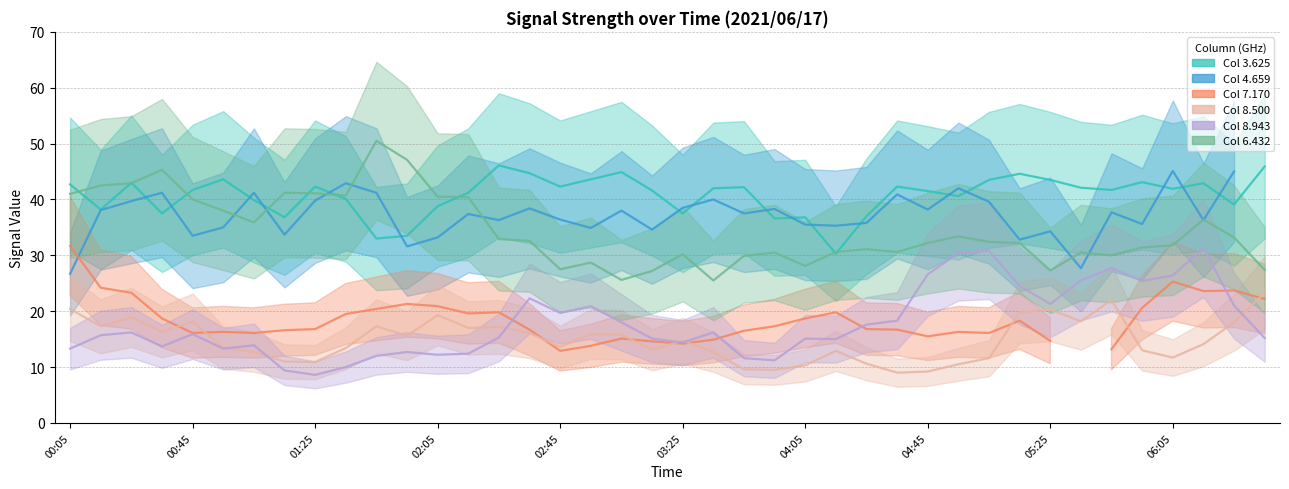

Which series changed the most between 2021/06/17 00:15 and 2021/06/17 03:55?

6.432